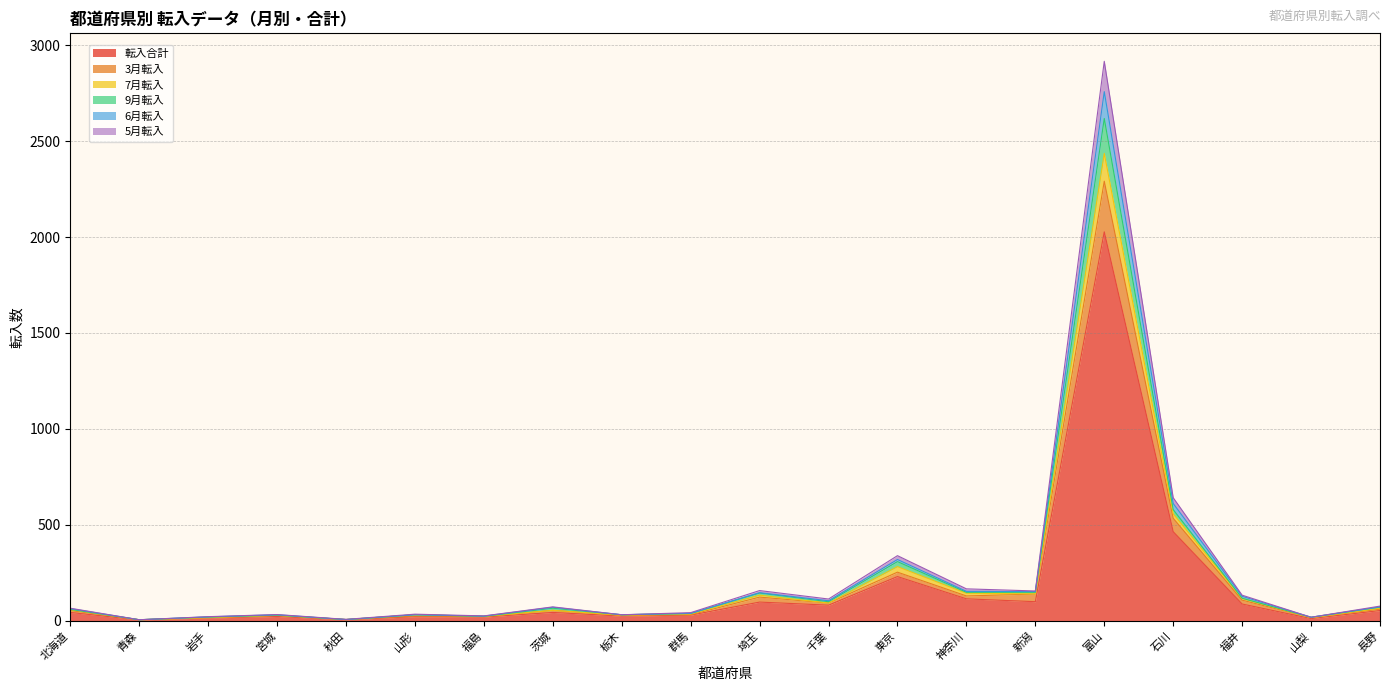

What is the highest value of the 転入合計 series?

2027